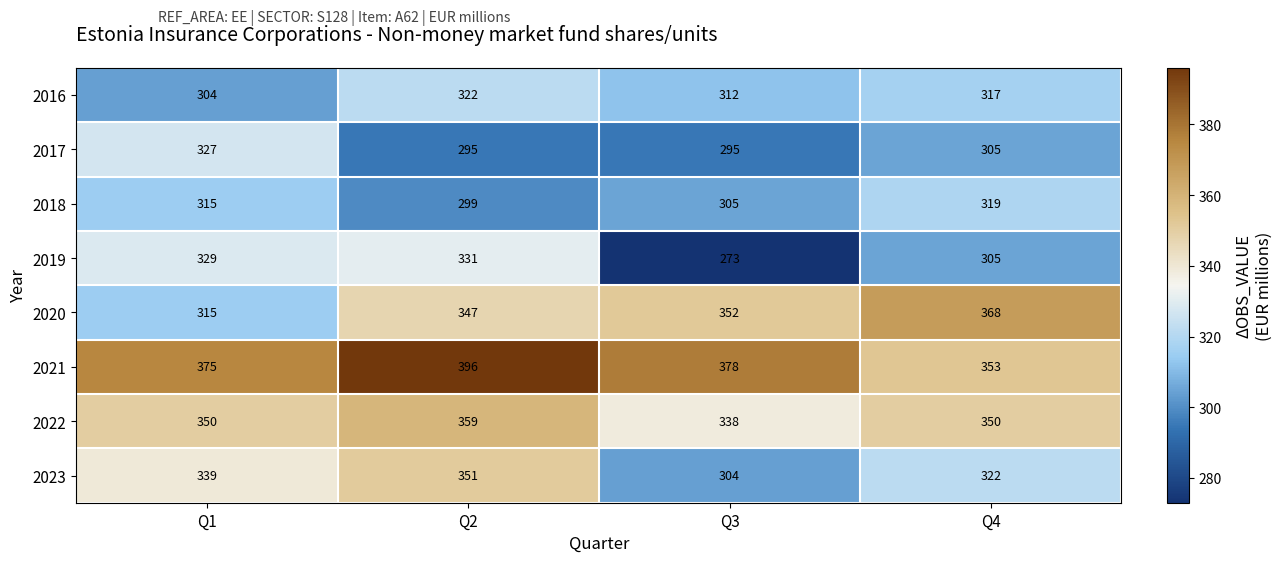

Which category has the highest value across all series?

Q2